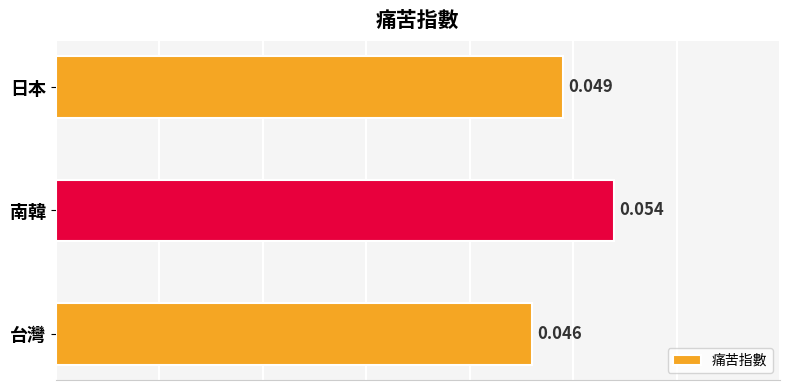

At which category does the chart reach its peak across all series?

南韓